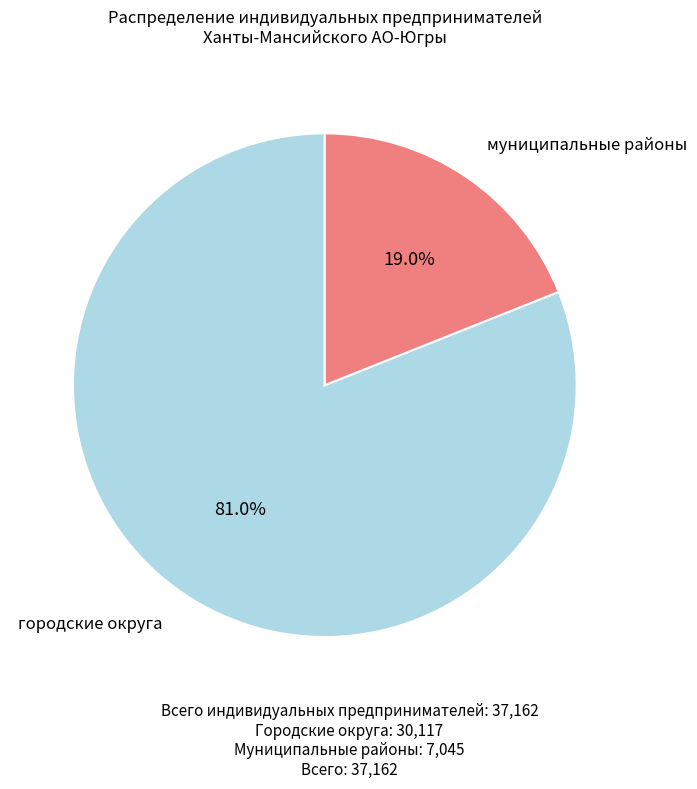

Does any single category account for the majority?

Yes